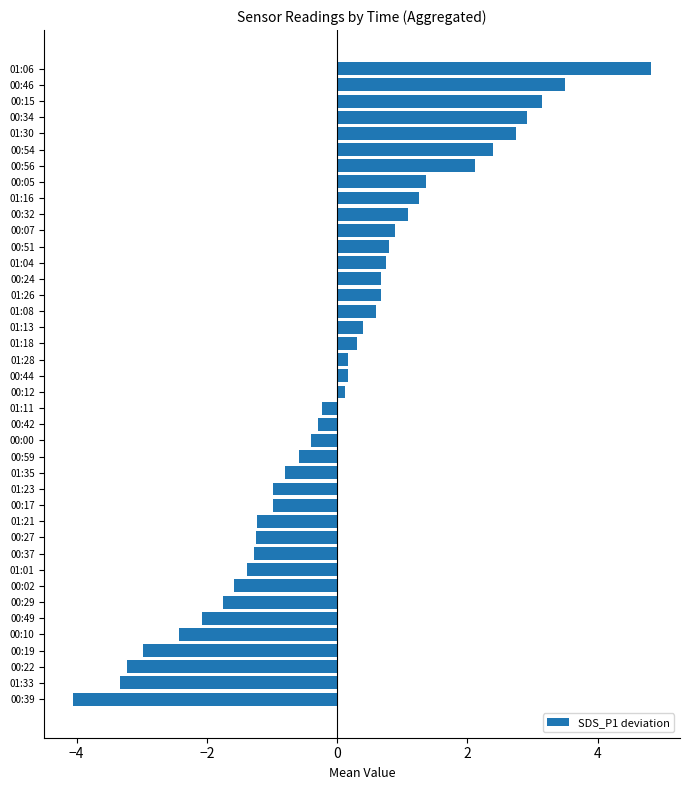

Approximately how many times larger is the value at 00:07 compared to 00:56?

0.4